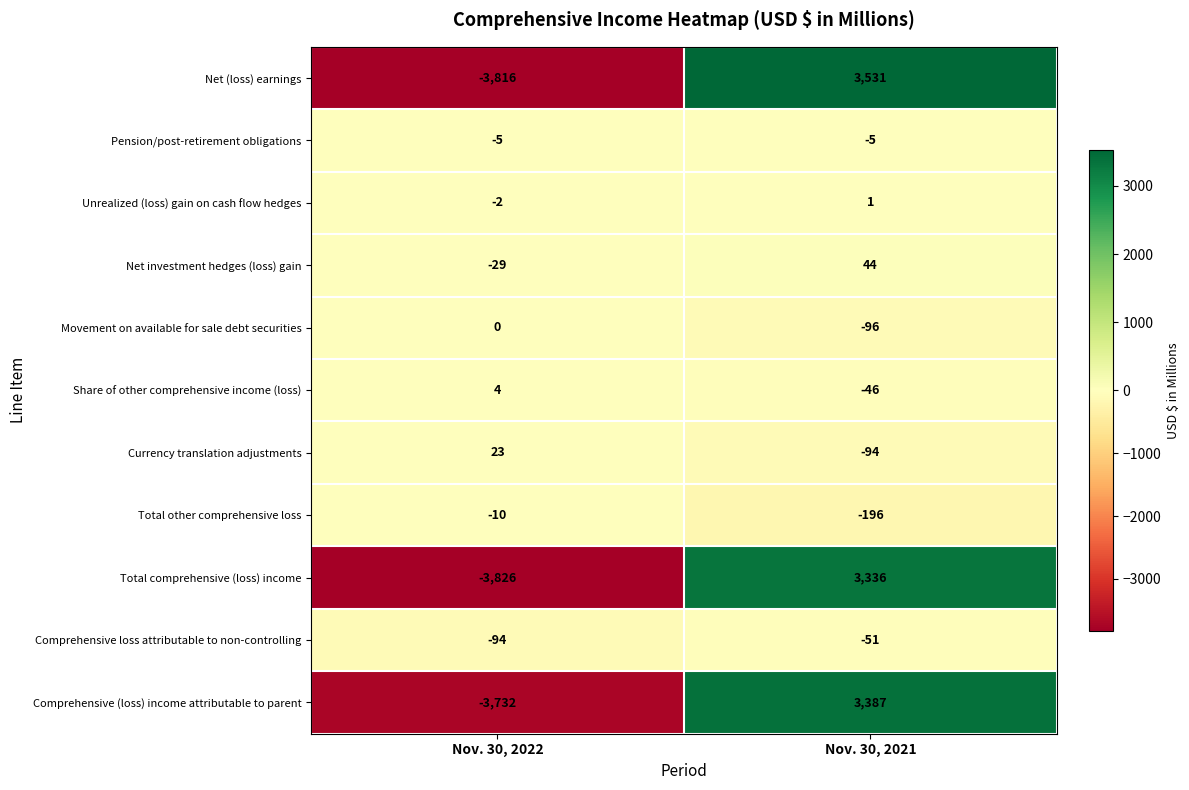

What is the sum of all Comprehensive (loss) income attributable to parent values?

-345